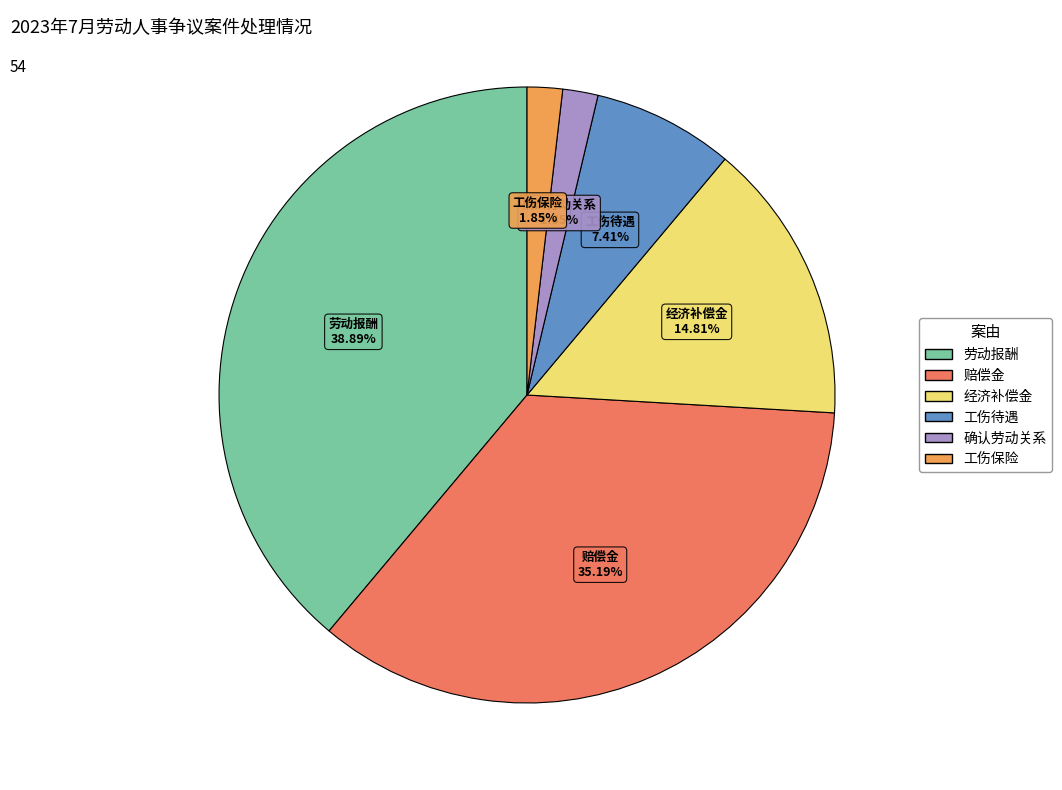

To the nearest percent, what percentage of the pie is 确认劳动关系?

2%